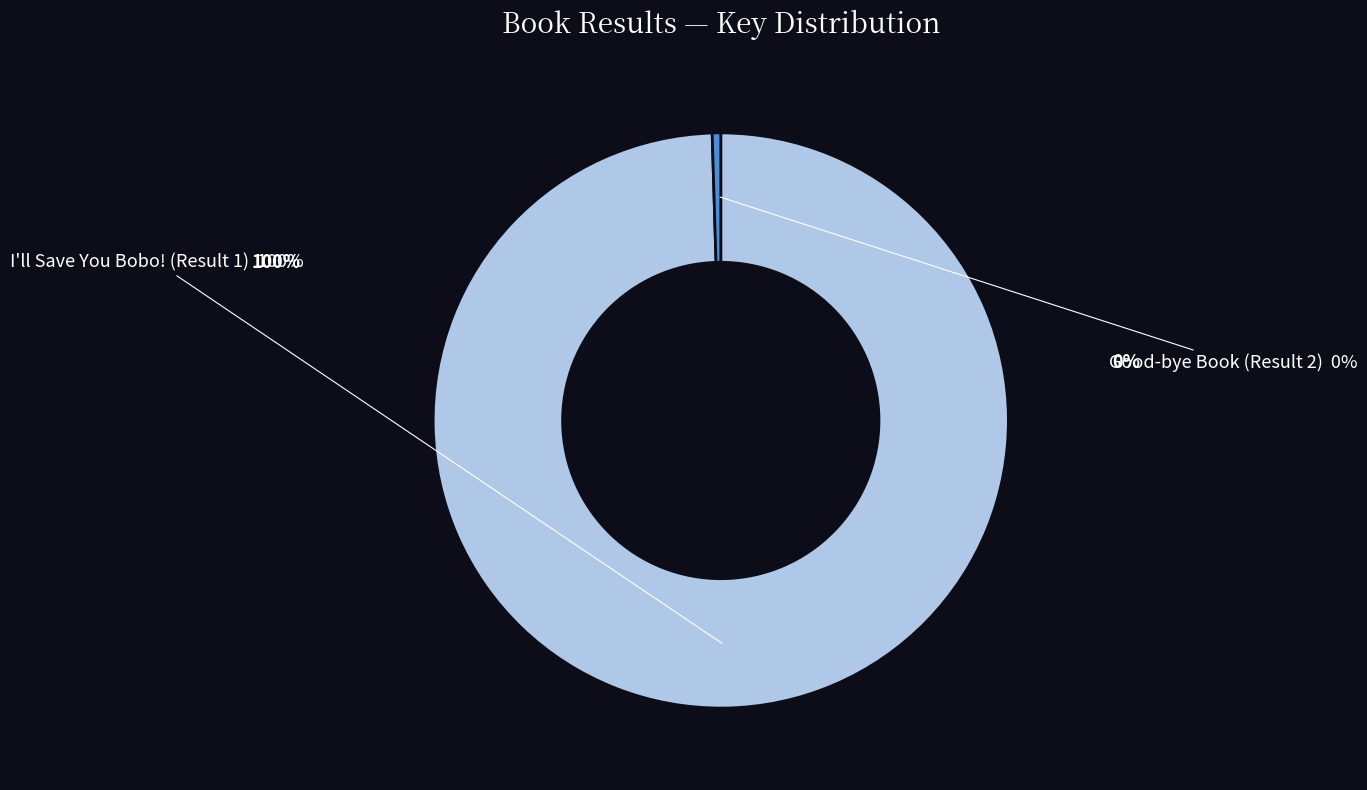

Rank the categories by value from highest to lowest.

I'll Save You Bobo! (Result 1), Good-bye Book (Result 2)